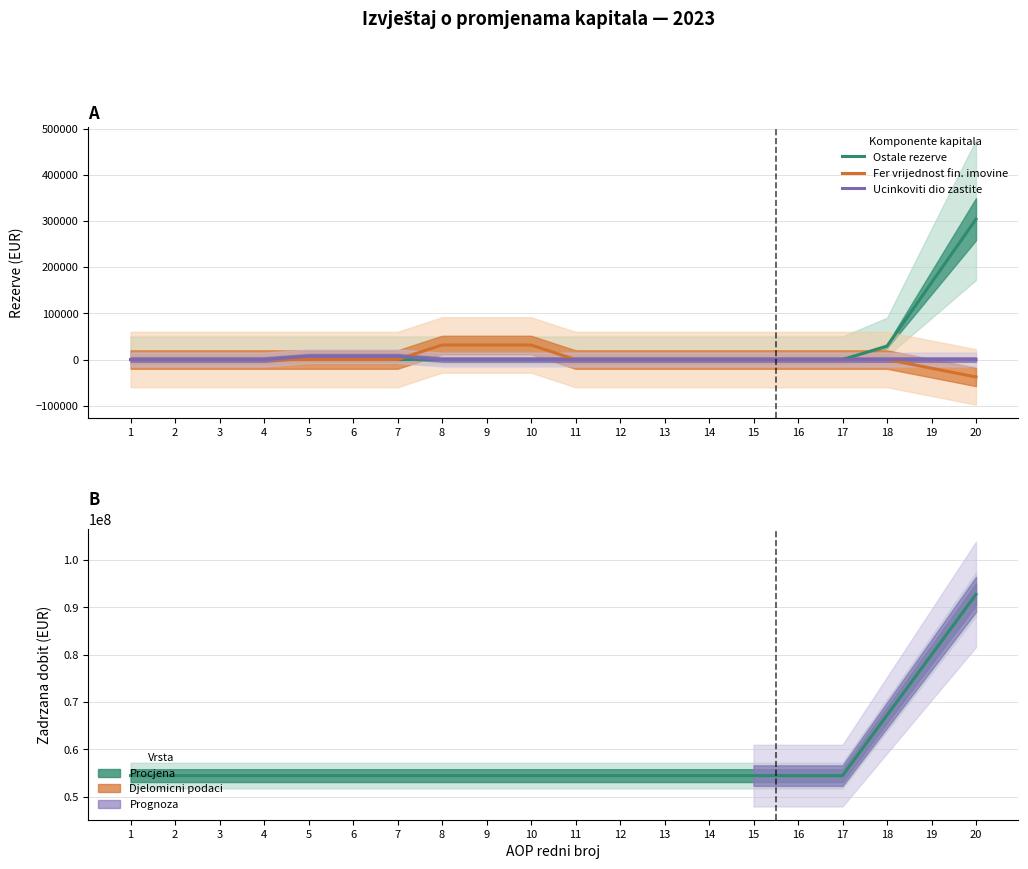

Reading left to right, transcribe all the data shown in this chart.

Ostale rezerve: 1=0.0	2=0.0	3=0.0	4=0.0	5=0.0	6=0.0	7=0.0	8=0.0	9=0.0	10=0.0	11=0.0	12=0.0	13=0.0	14=0.0	15=0.0	16=0.0	17=0.0	18=28922.3	19=166335.3	20=303748.3
Fer vrijednost fin. imovine: 1=0.0	2=0.0	3=0.0	4=0.0	5=0.0	6=0.0	7=0.0	8=31503.0	9=31503.0	10=31503.0	11=0.0	12=0.0	13=0.0	14=0.0	15=0.0	16=0.0	17=0.0	18=0.0	19=-18831.3	20=-37662.7
Ucinkoviti dio zastite: 1=0.0	2=0.0	3=0.0	4=0.0	5=7117.7	6=7117.7	7=7117.7	8=0.0	9=0.0	10=0.0	11=0.0	12=0.0	13=0.0	14=0.0	15=0.0	16=0.0	17=0.0	18=0.0	19=0.0	20=0.0
Zadrzana dobit / preneseni gubitak: 1=54421827.0	2=54421827.0	3=54421827.0	4=54421827.0	5=54421827.0	6=54421827.0	7=54421827.0	8=54421827.0	9=54421827.0	10=54421827.0	11=54421827.0	12=54421827.0	13=54421827.0	14=54421827.0	15=54421827.0	16=54421827.0	17=54421827.0	18=67203317.0	19=79984029.3	20=92764741.7